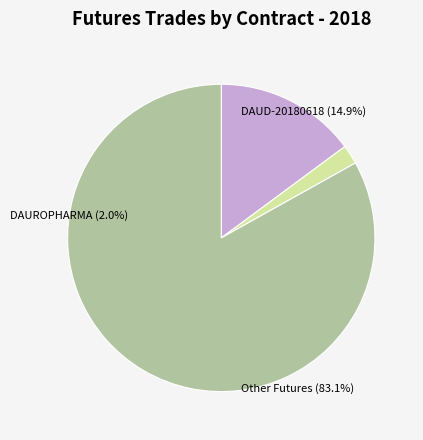

Is there a majority slice in this chart?

Yes